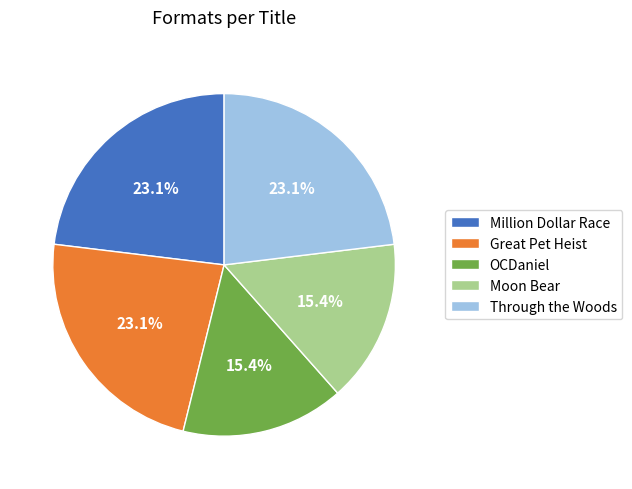

To the nearest percent, what is the average slice percentage?

20%